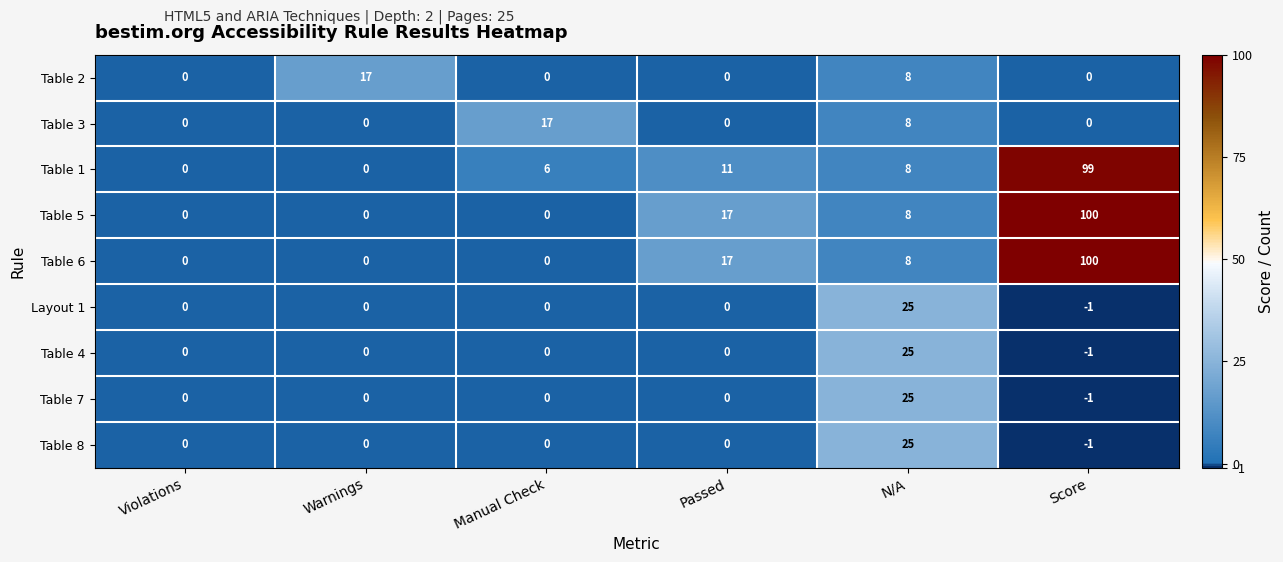

At how many categories does at least one series exceed 49?

1